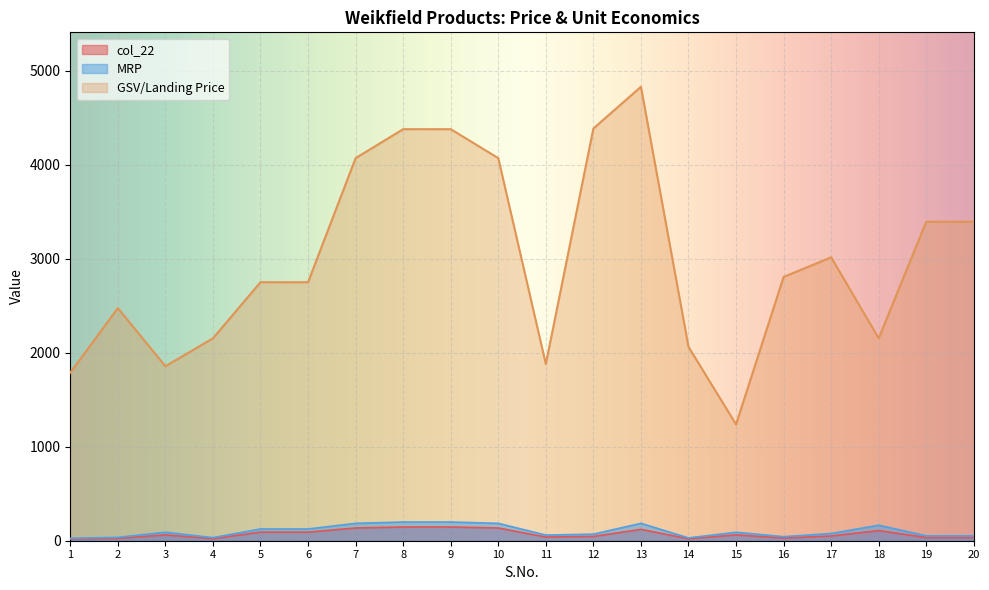

At which category does the chart reach its peak across all series?

13